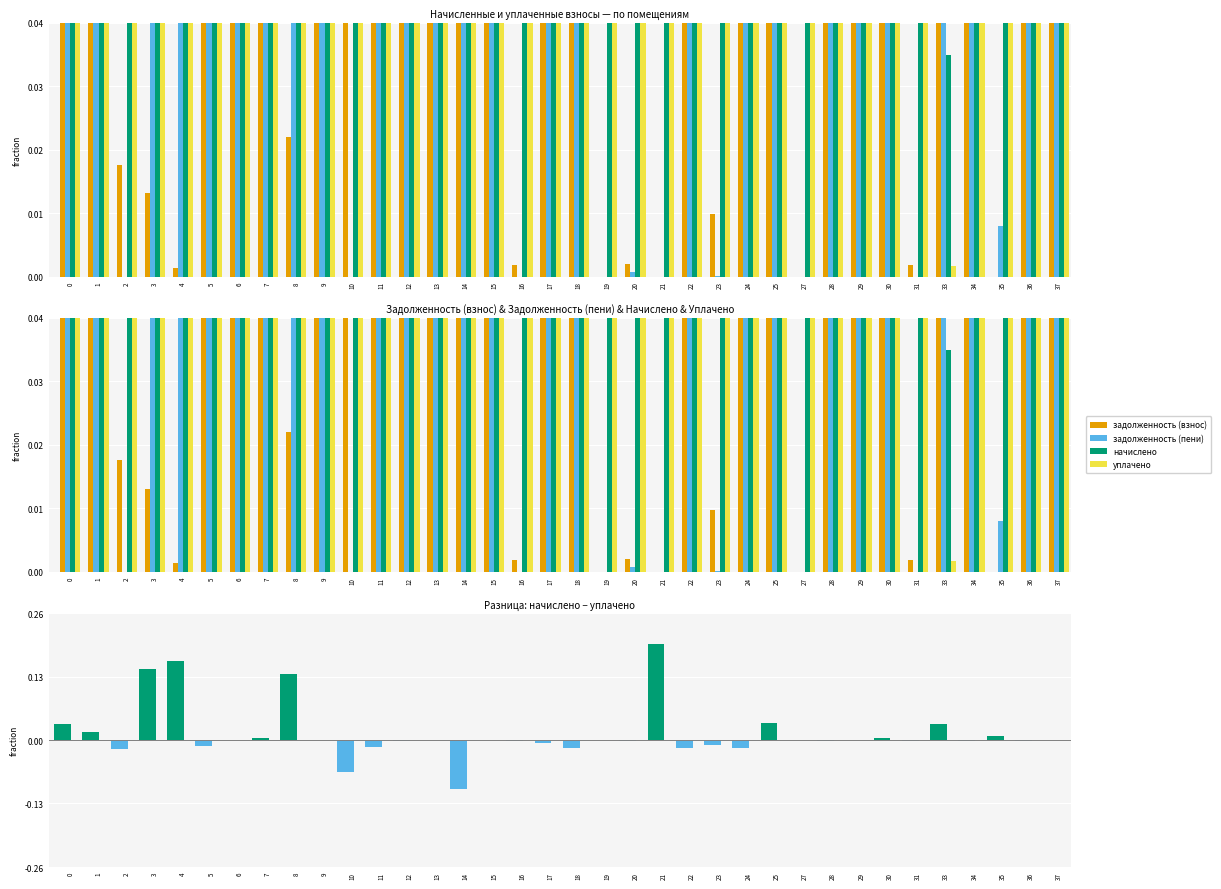

Which category has the lowest value across all series?

19